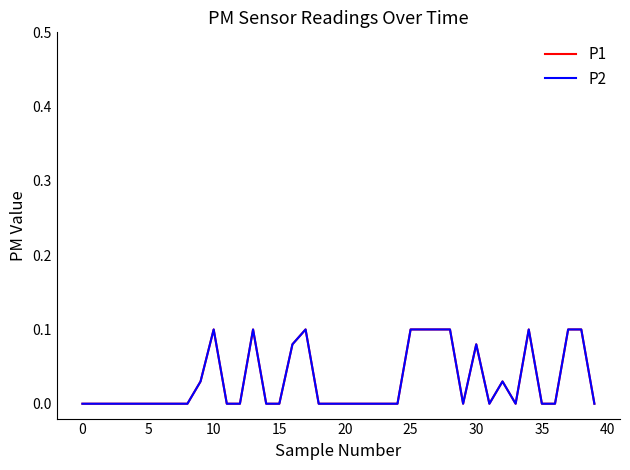

Does the chart display data point markers on the line(s)?

No